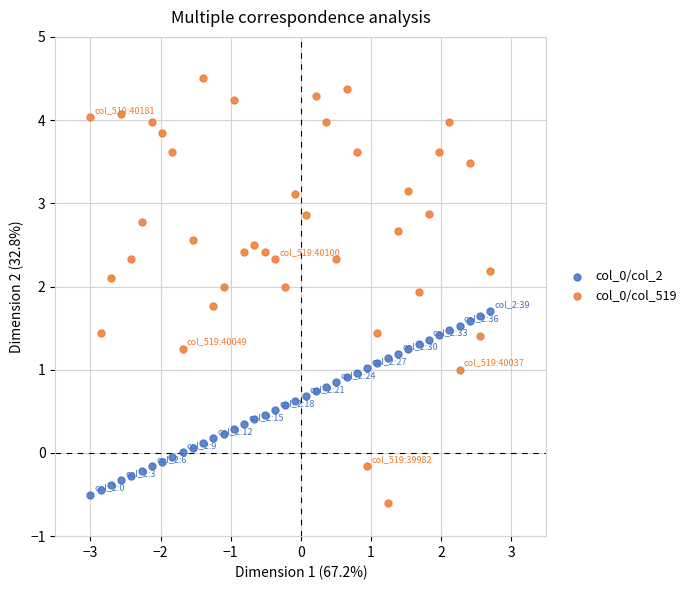

Across all data points, what is the range of X values (max minus min)?

5.7